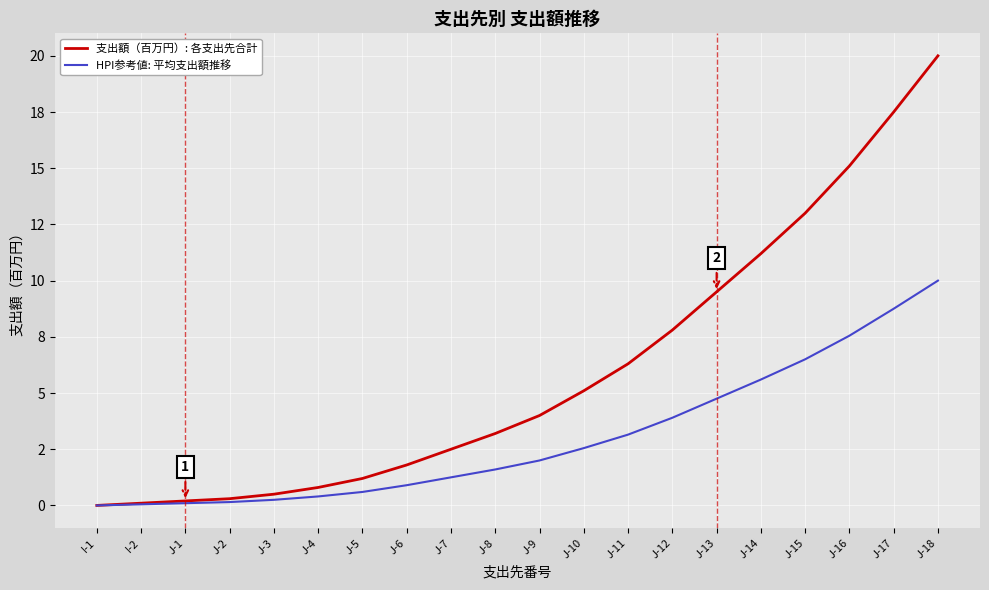

List the series in order of their peak value, highest first.

支出額（百万円）: 各支出先合計, HPI参考値: 平均支出額推移